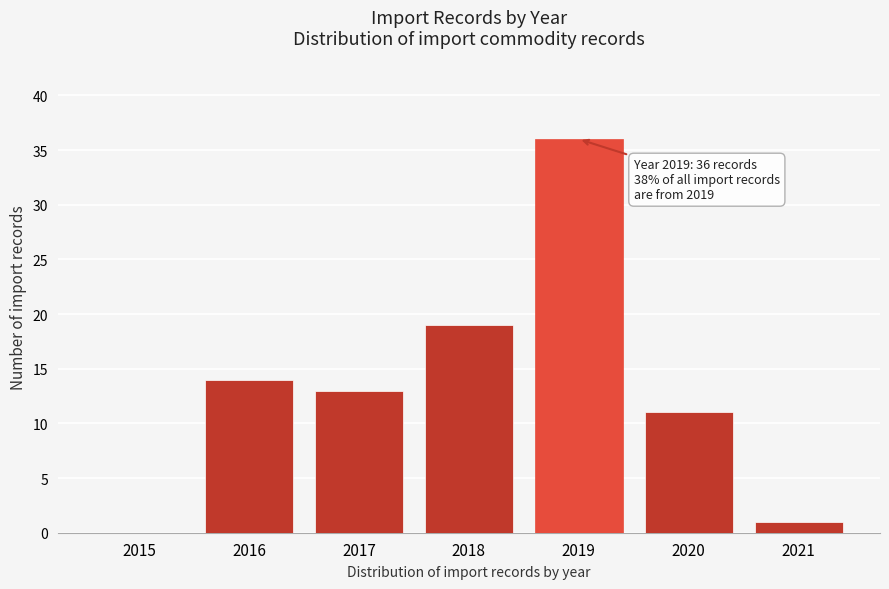

Reading left to right, what are all the values shown in this chart?

2015=0	2016=14	2017=13	2018=19	2019=36	2020=11	2021=1